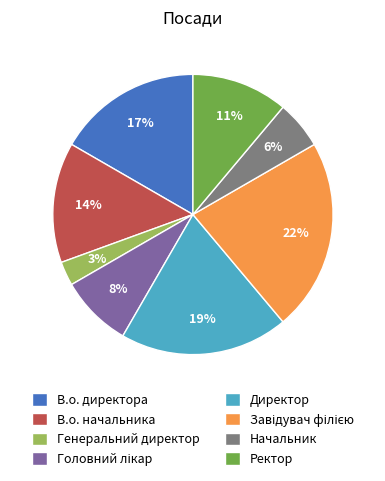

To the nearest percent, what percentage of the pie is Генеральний директор?

3%